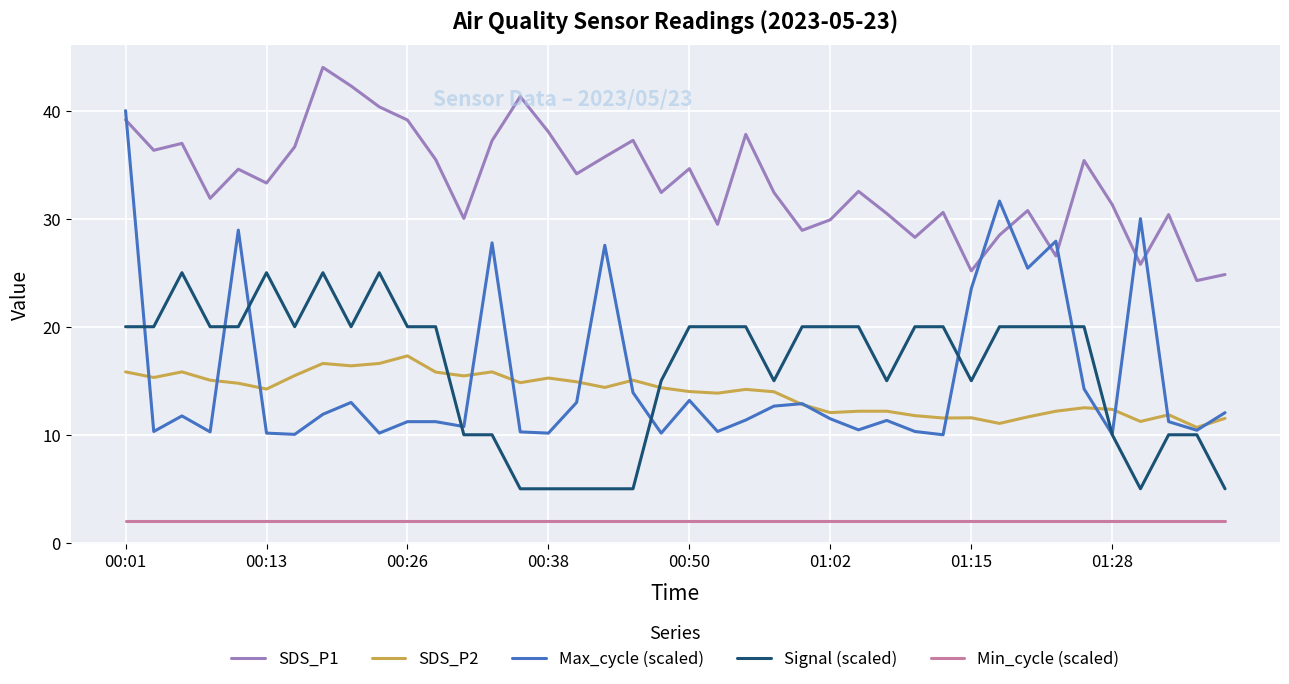

True or false: Min_cycle (scaled) and SDS_P2 cross at least once.

False